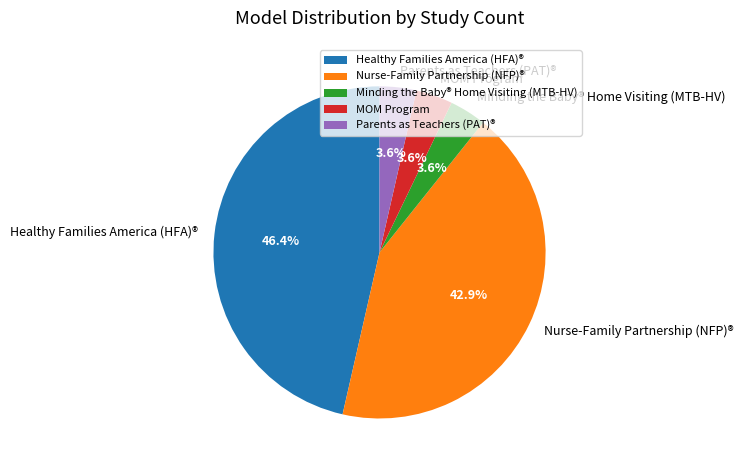

Is there a majority slice in this chart?

No